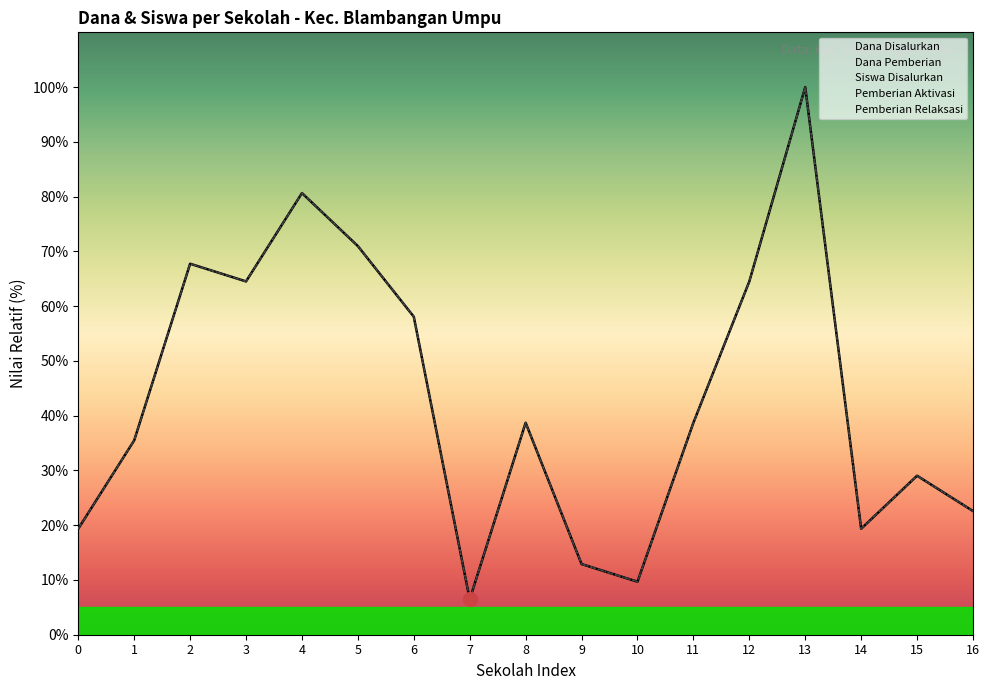

How many values in the Dana Pemberian series exceed 38?

9